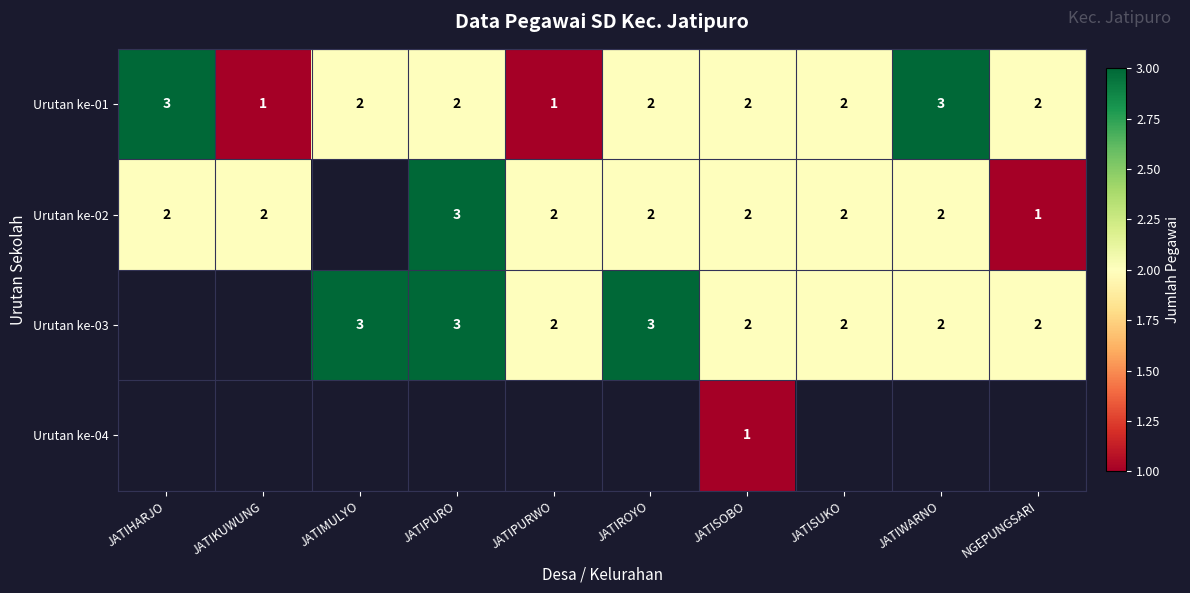

At which label does Urutan ke-01 first exceed 2?

JATIHARJO